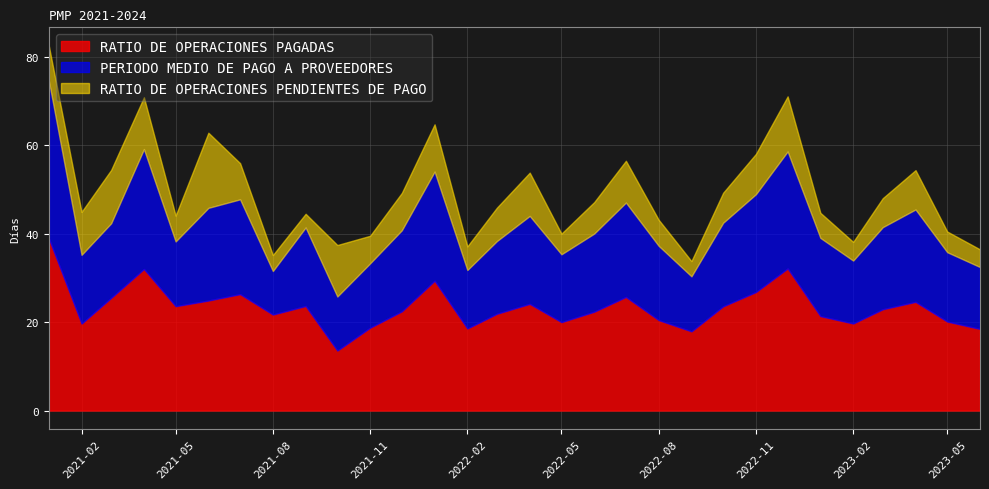

What is the difference between the maximum and second lowest values in the RATIO DE OPERACIONES PAGADAS series?

21.0